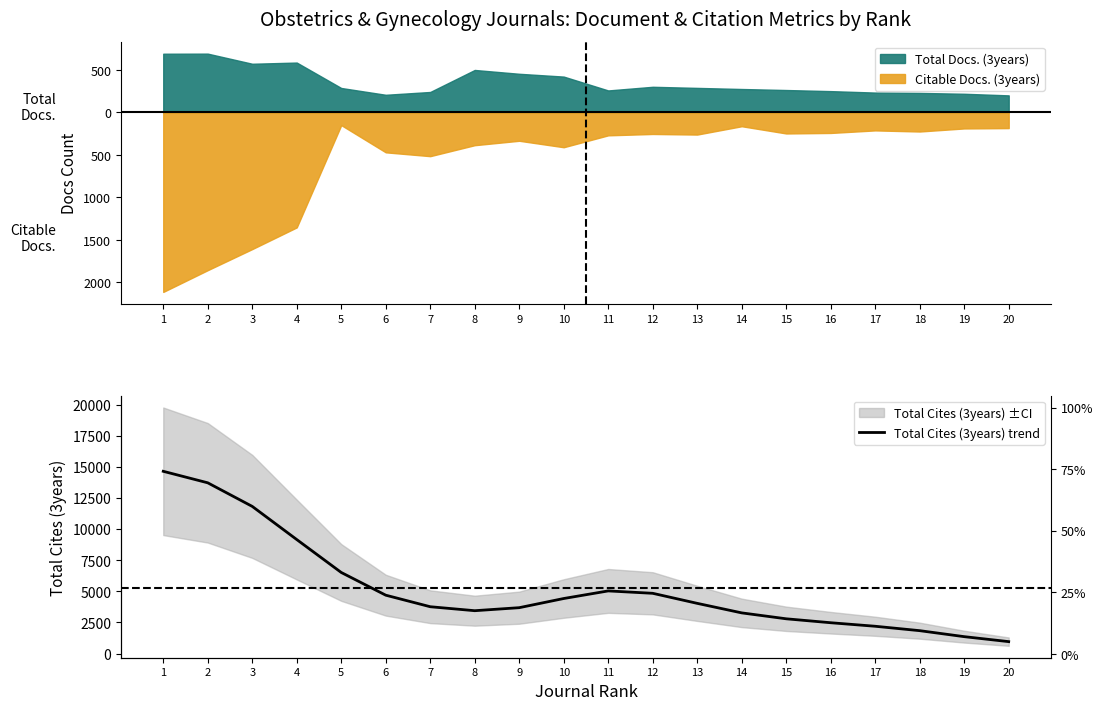

At which label does the data first exceed 4032?

1